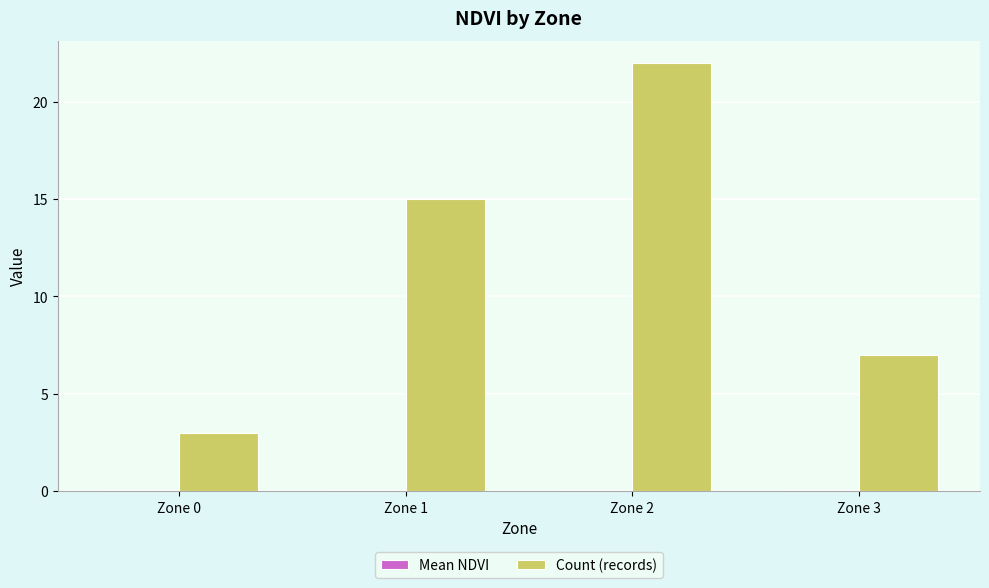

The Count (records) series shows 2.1 at Zone 0. True or false?

False